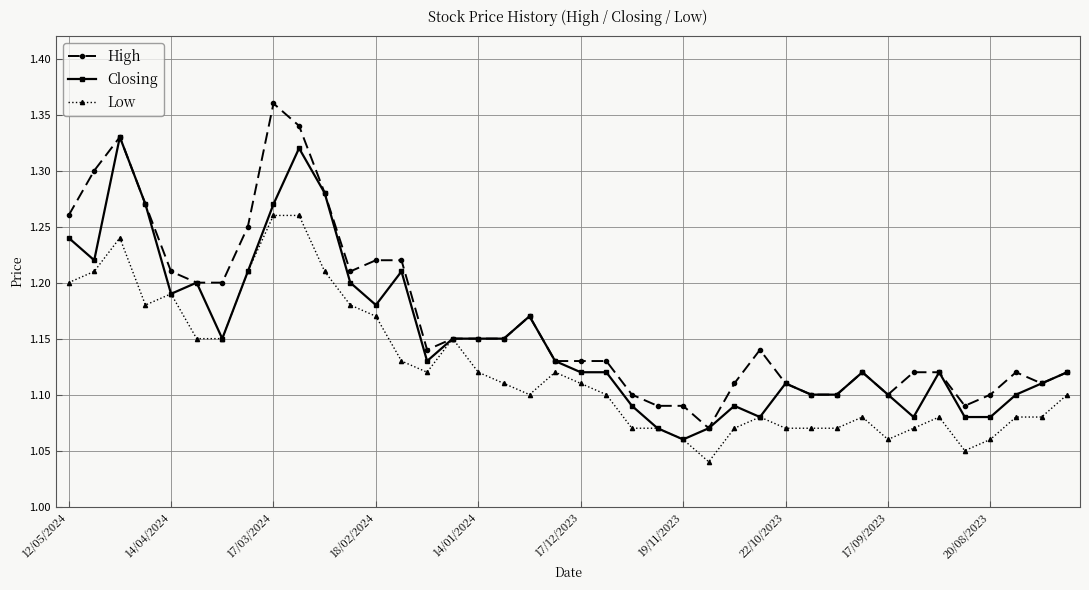

How many lines are shown in the chart?

3